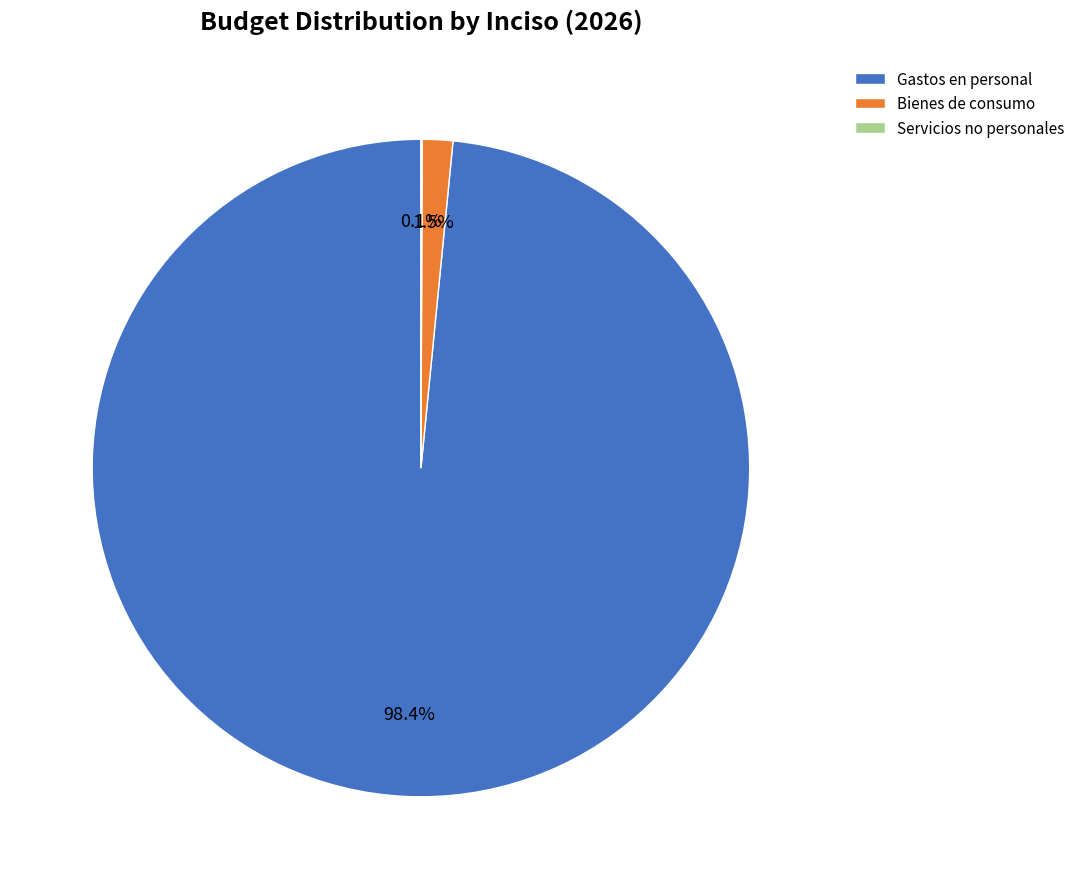

Between Bienes de consumo and Gastos en personal, which is larger?

Gastos en personal